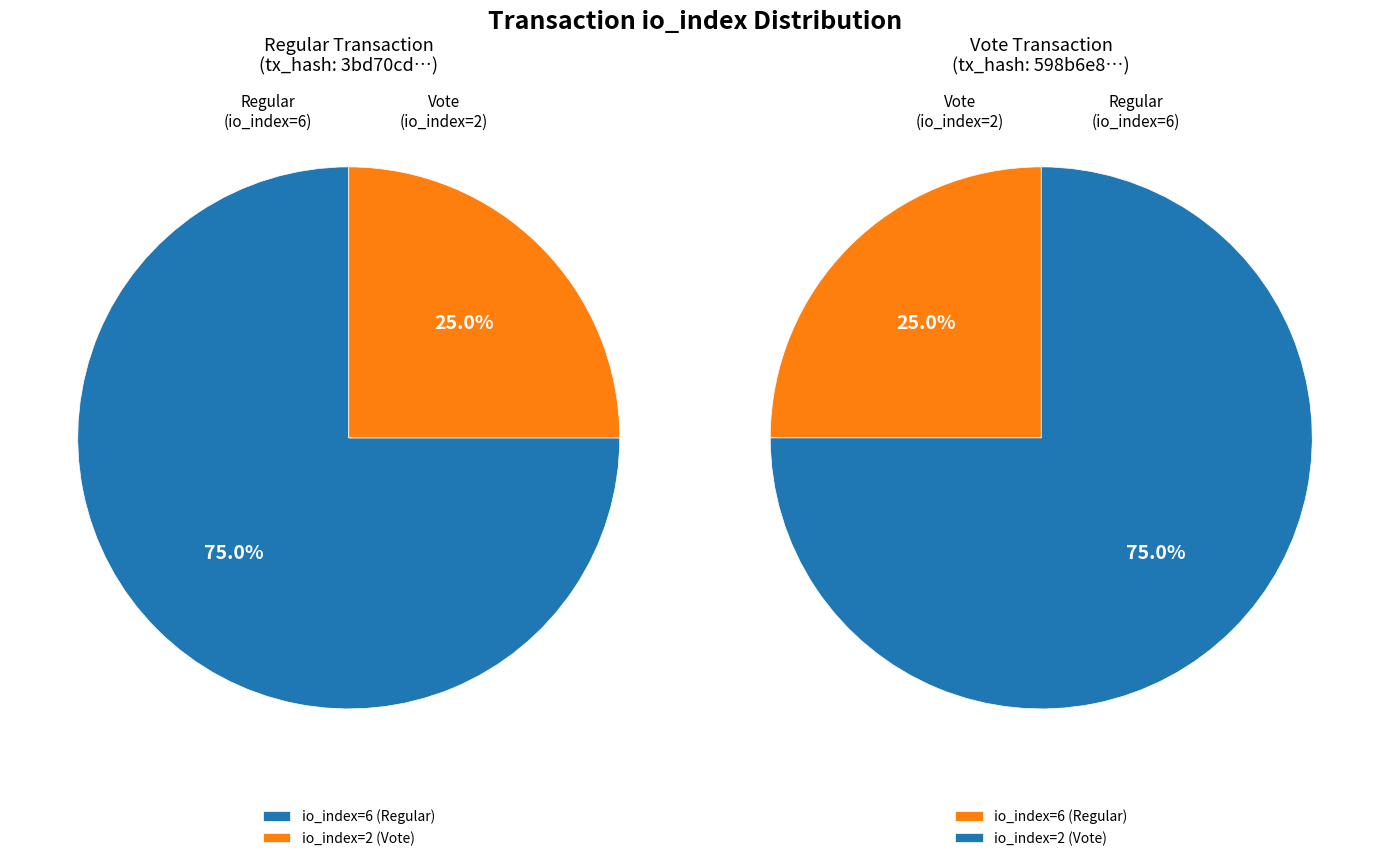

To the nearest percent, what is the average slice percentage?

50%